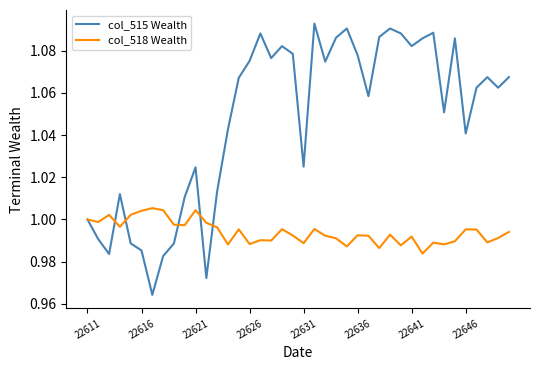

Which series has the largest total across all categories?

col_515 Wealth